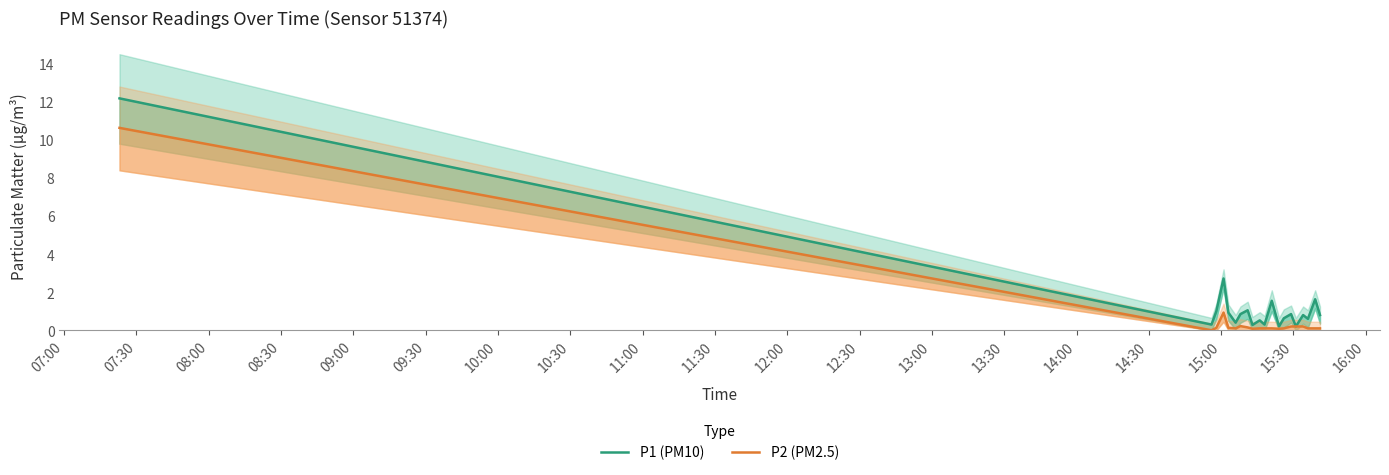

What is the difference between the highest and lowest values at 08:30?

1.8